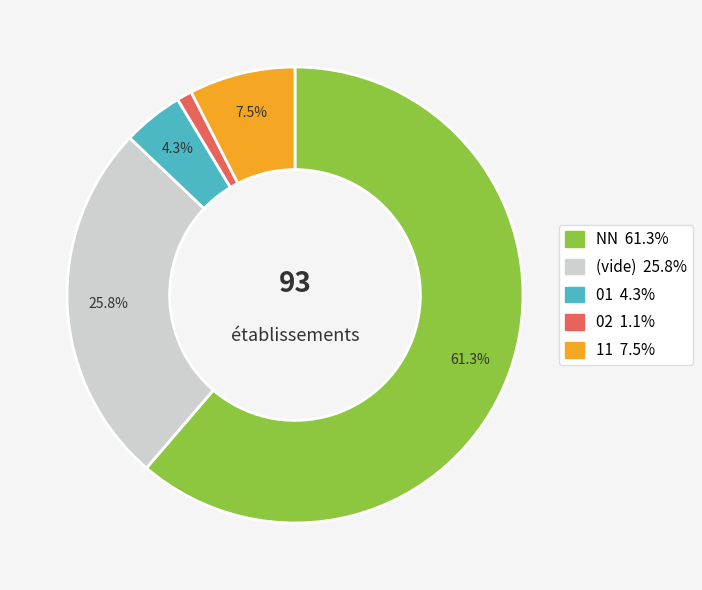

Is there a majority slice in this chart?

Yes